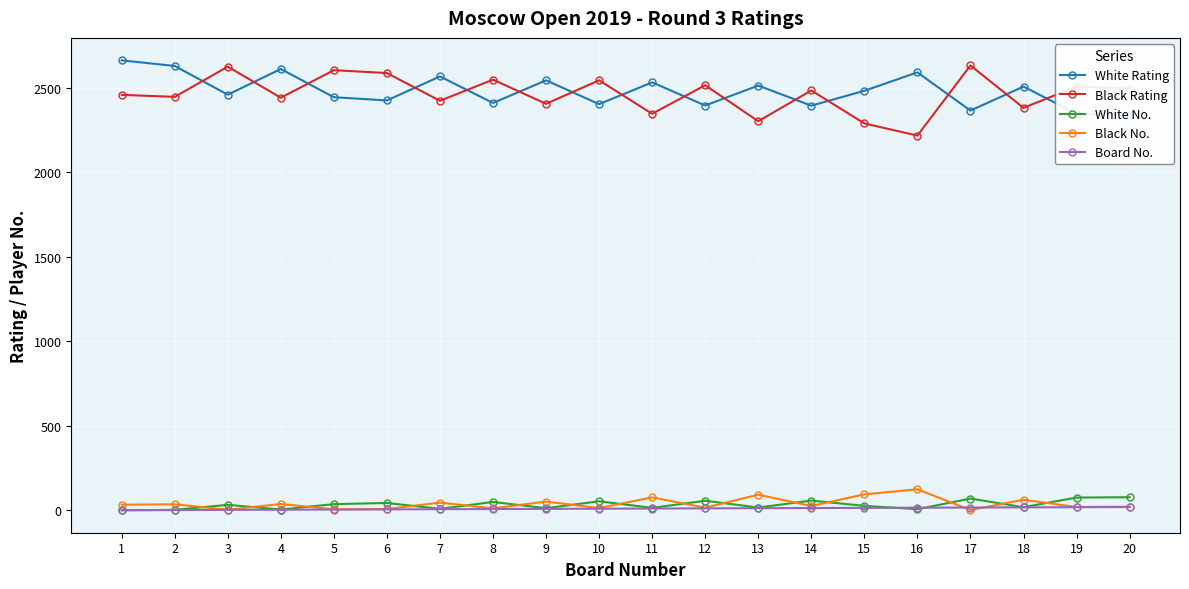

True or false: Black No. and Black Rating intersect in this chart.

False